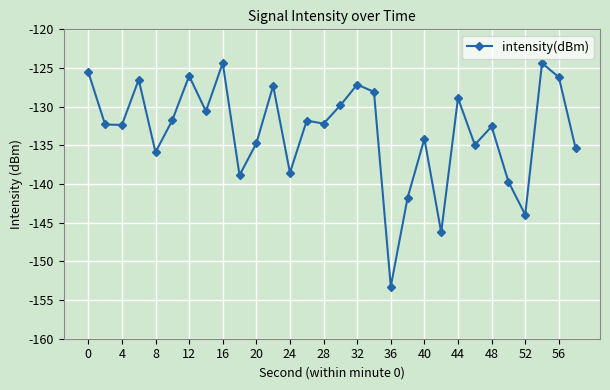

How many lines are shown in the chart?

1